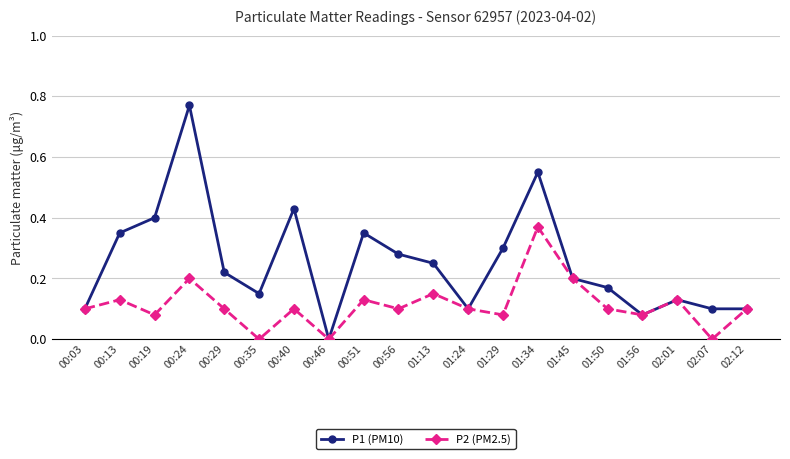

Where is the first local minimum for P1 (PM10)?

00:35